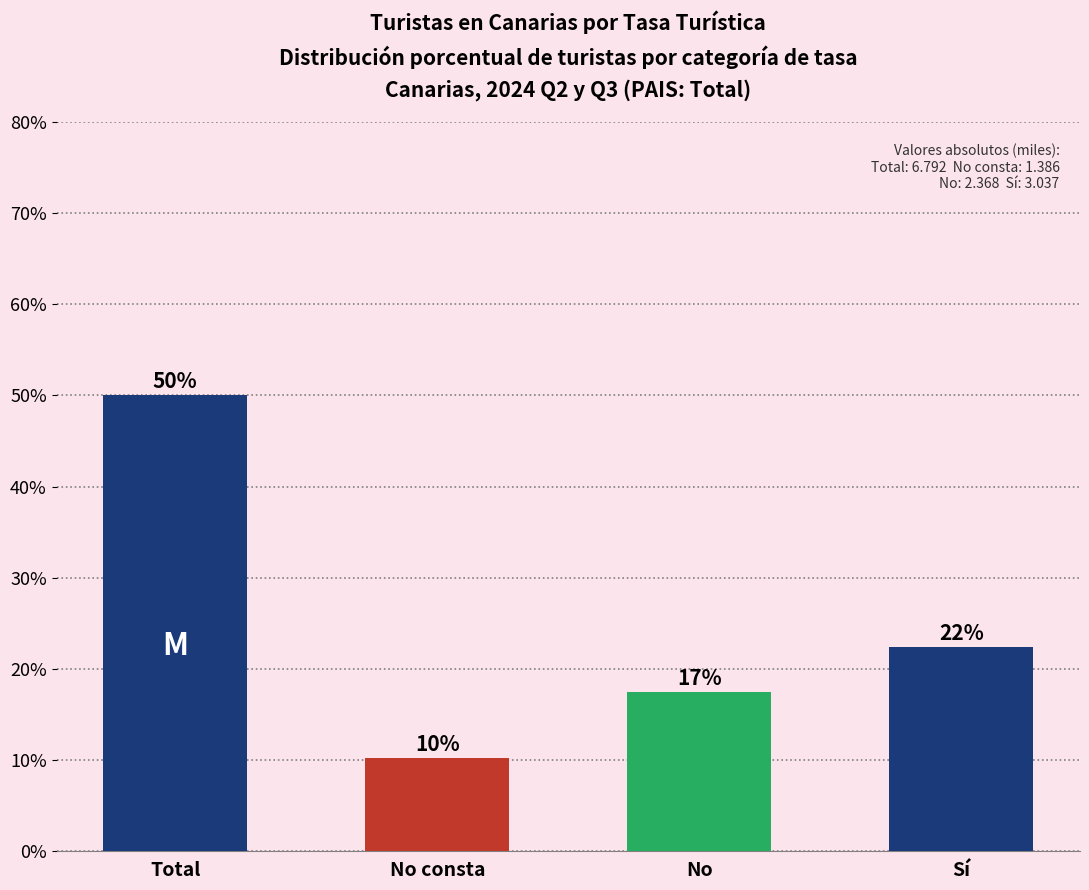

Approximately how many times larger is the value at Sí compared to Total?

0.4